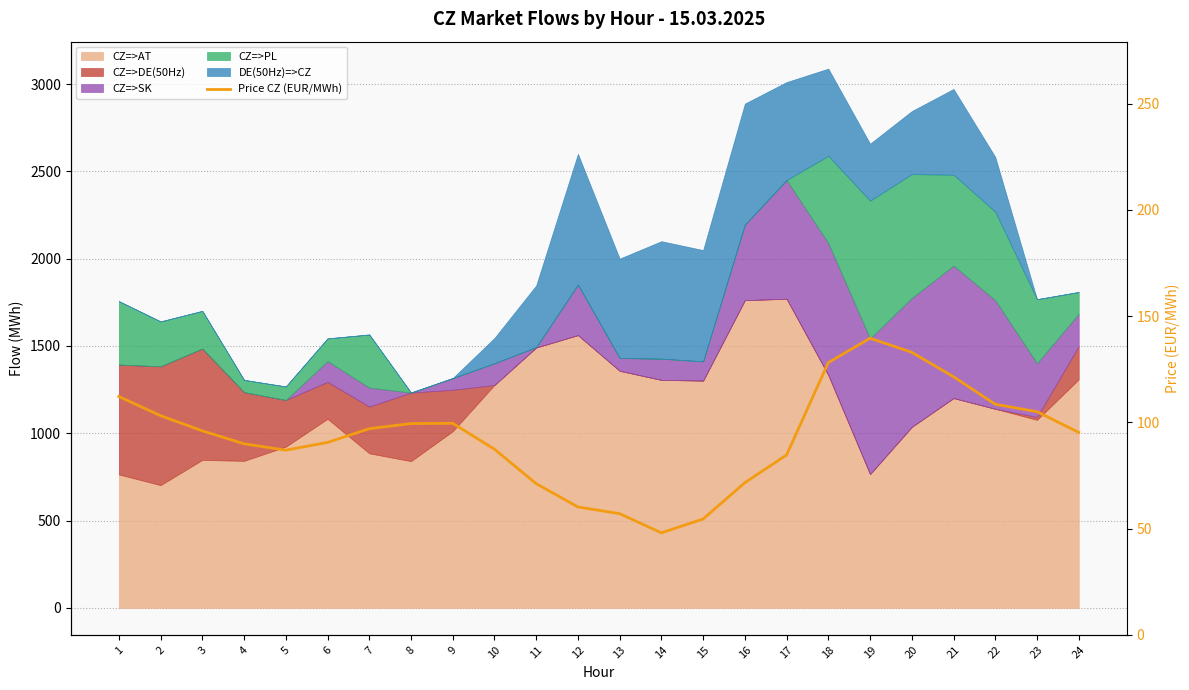

List the labels in order of value, largest first.

19, 20, 18, 21, 1, 22, 23, 2, 9, 8, 7, 3, 24, 6, 4, 10, 5, 17, 16, 11, 12, 13, 15, 14